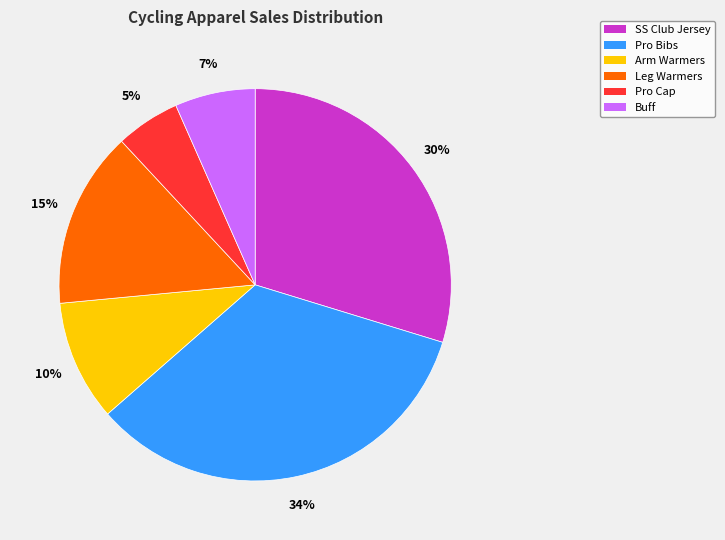

Is it true that Pro Cap is 5% of the pie?

True